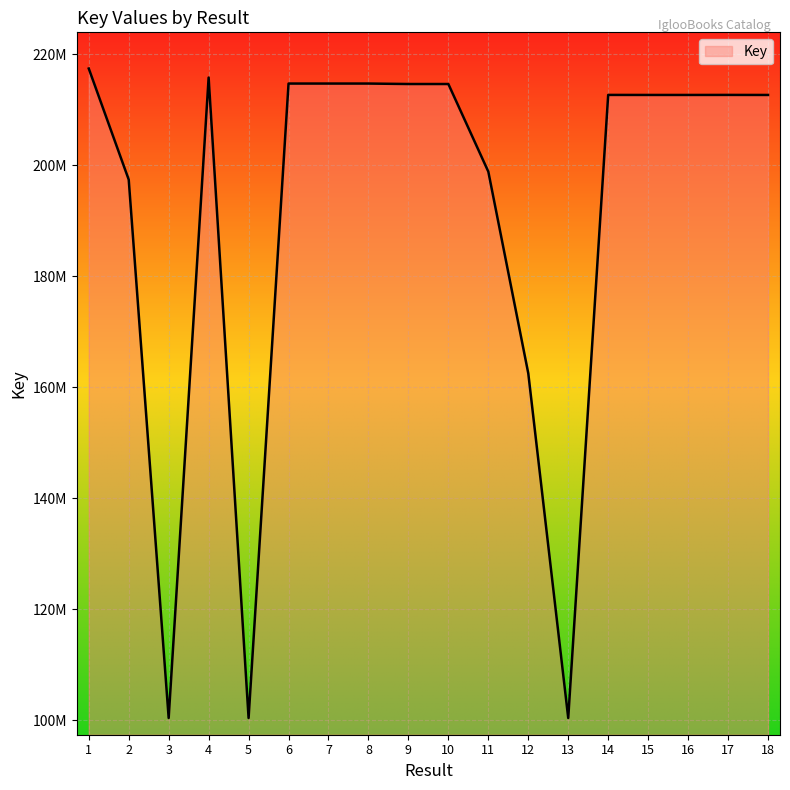

What is the difference between the maximum and minimum values?

116994382